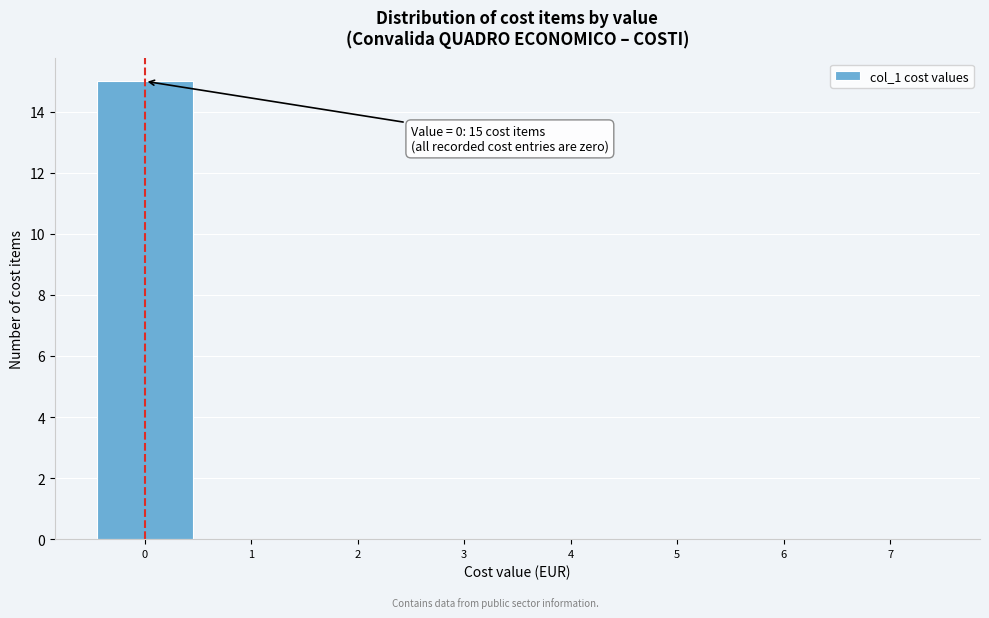

Over which range of the x-axis is the bar tallest?

-0.5 to 0.5